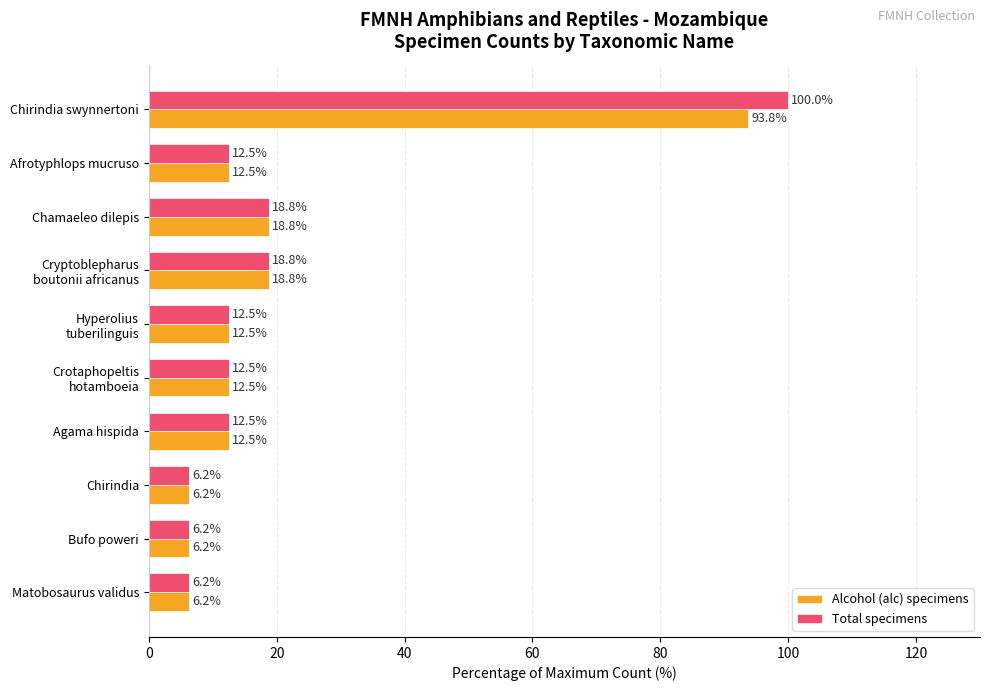

What is the difference between the maximum and minimum values in the Alcohol (alc) specimens series?

87.5